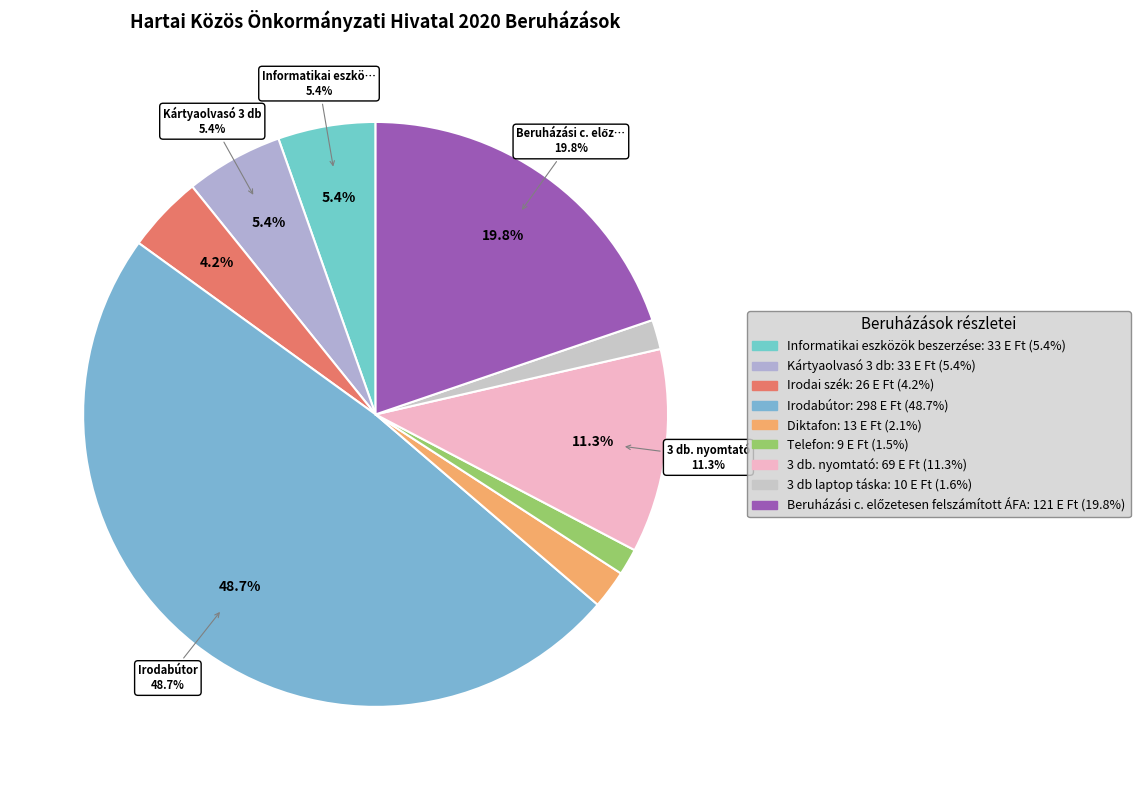

What percentage is the Kártyaolvasó 3 db slice, to the nearest percent?

5%